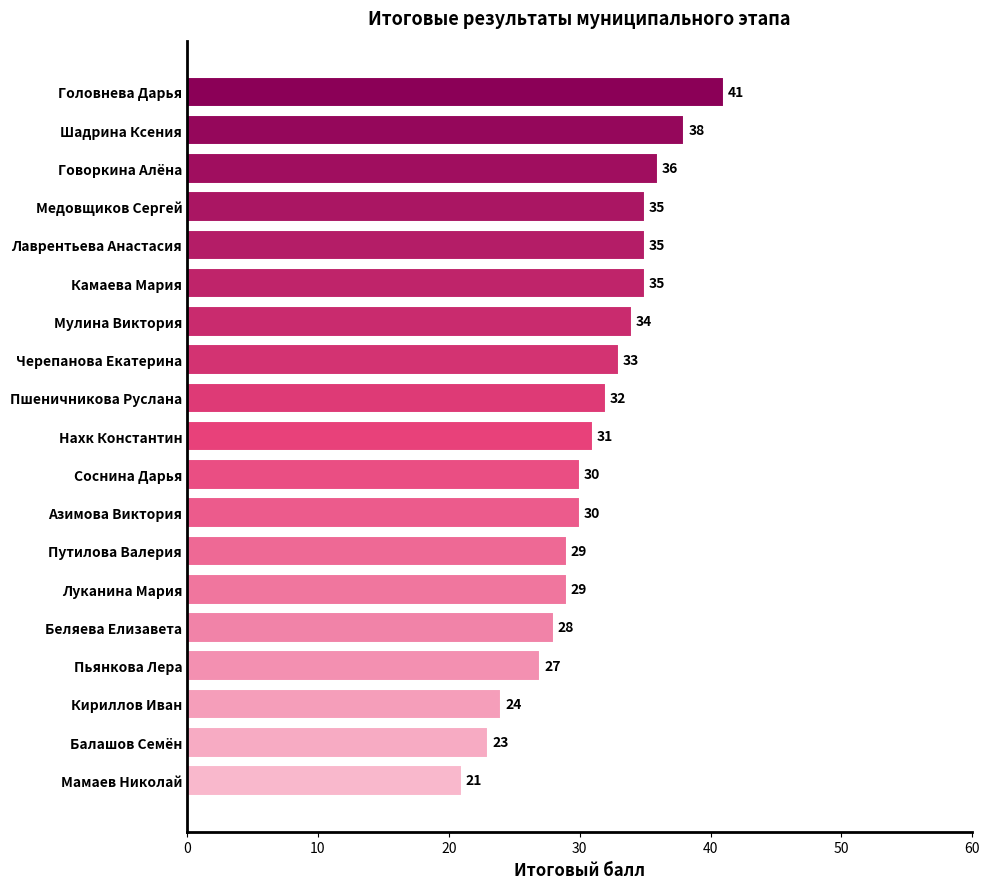

Reading top to bottom, list all the values displayed in this chart.

Головнева Дарья=41	Шадрина Ксения=38	Говоркина Алёна=36	Медовщиков Сергей=35	Лаврентьева Анастасия=35	Камаева Мария=35	Мулина Виктория=34	Черепанова Екатерина=33	Пшеничникова Руслана=32	Нахк Константин=31	Соснина Дарья=30	Азимова Виктория=30	Путилова Валерия=29	Луканина Мария=29	Беляева Елизавета=28	Пьянкова Лера=27	Кириллов Иван=24	Балашов Семён=23	Мамаев Николай=21